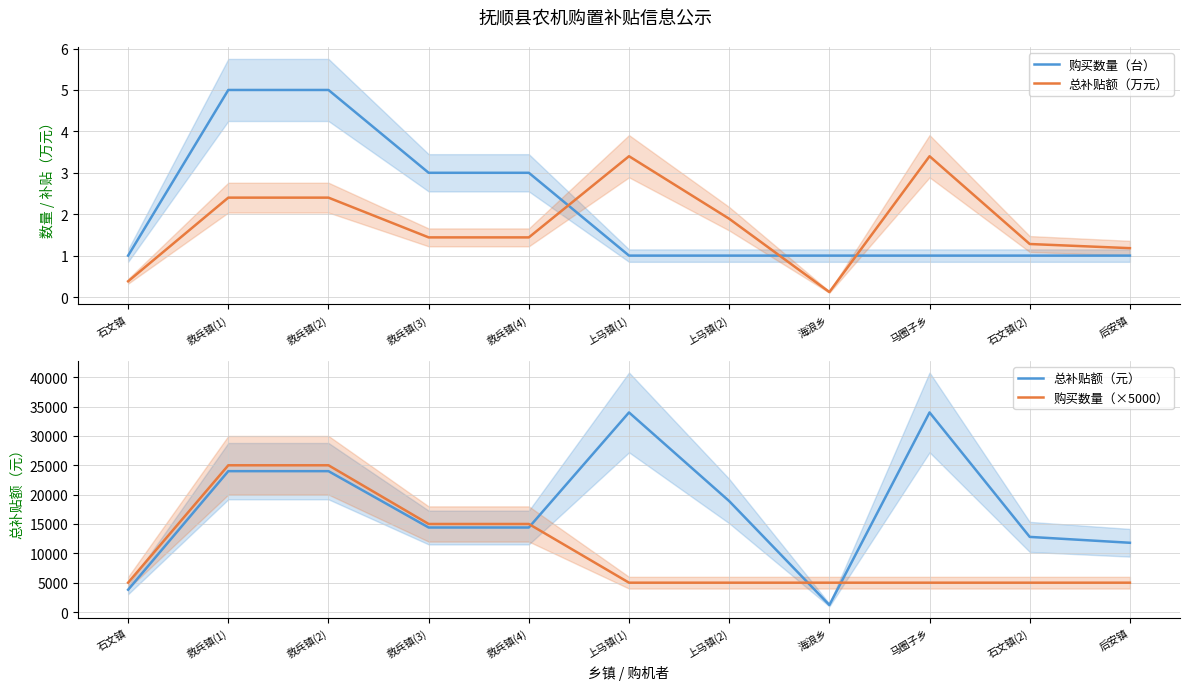

What position from the left is 上马镇(1)?

6